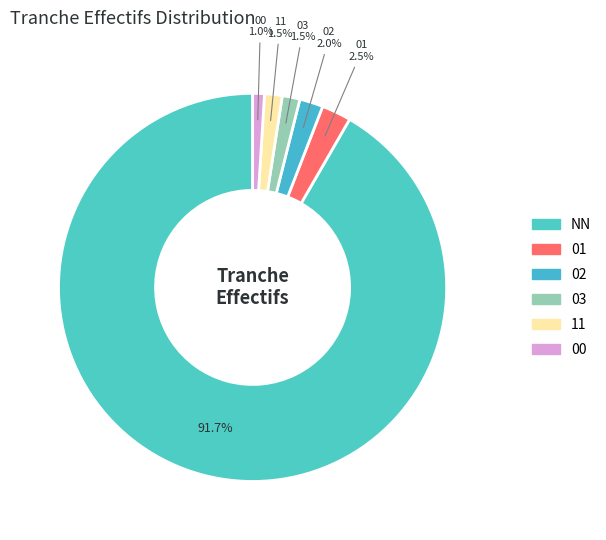

How many segments does this pie chart have?

6